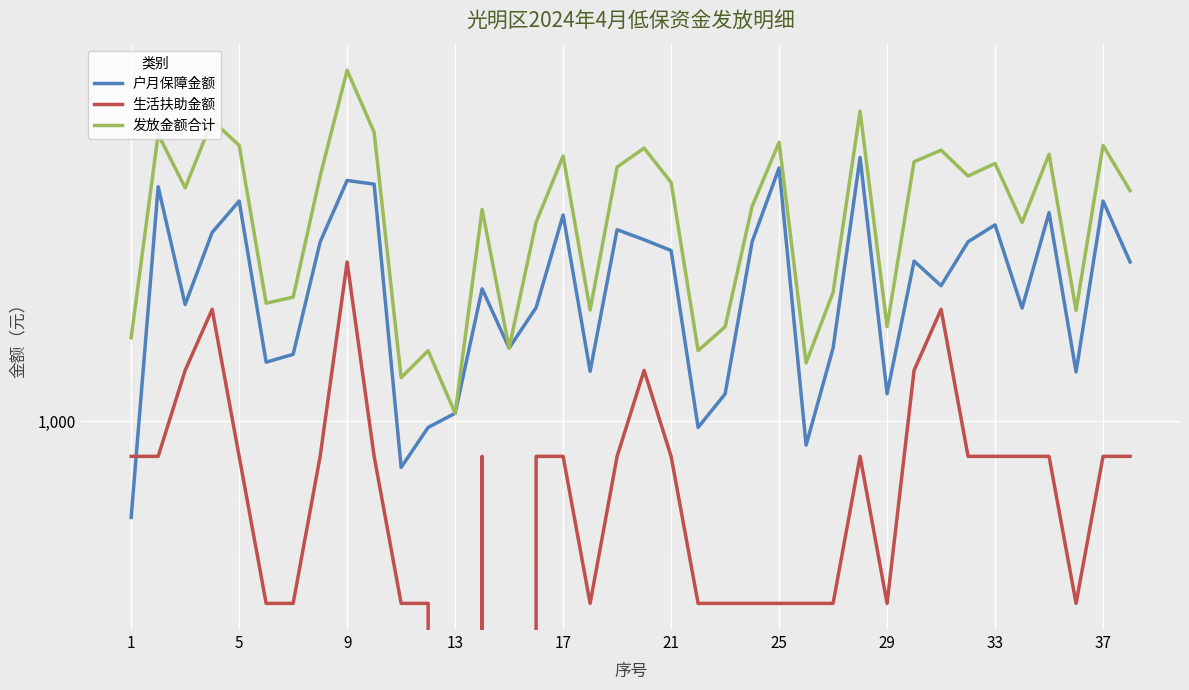

What is the value of the 生活扶助金额 point at the 28th from the left?

848